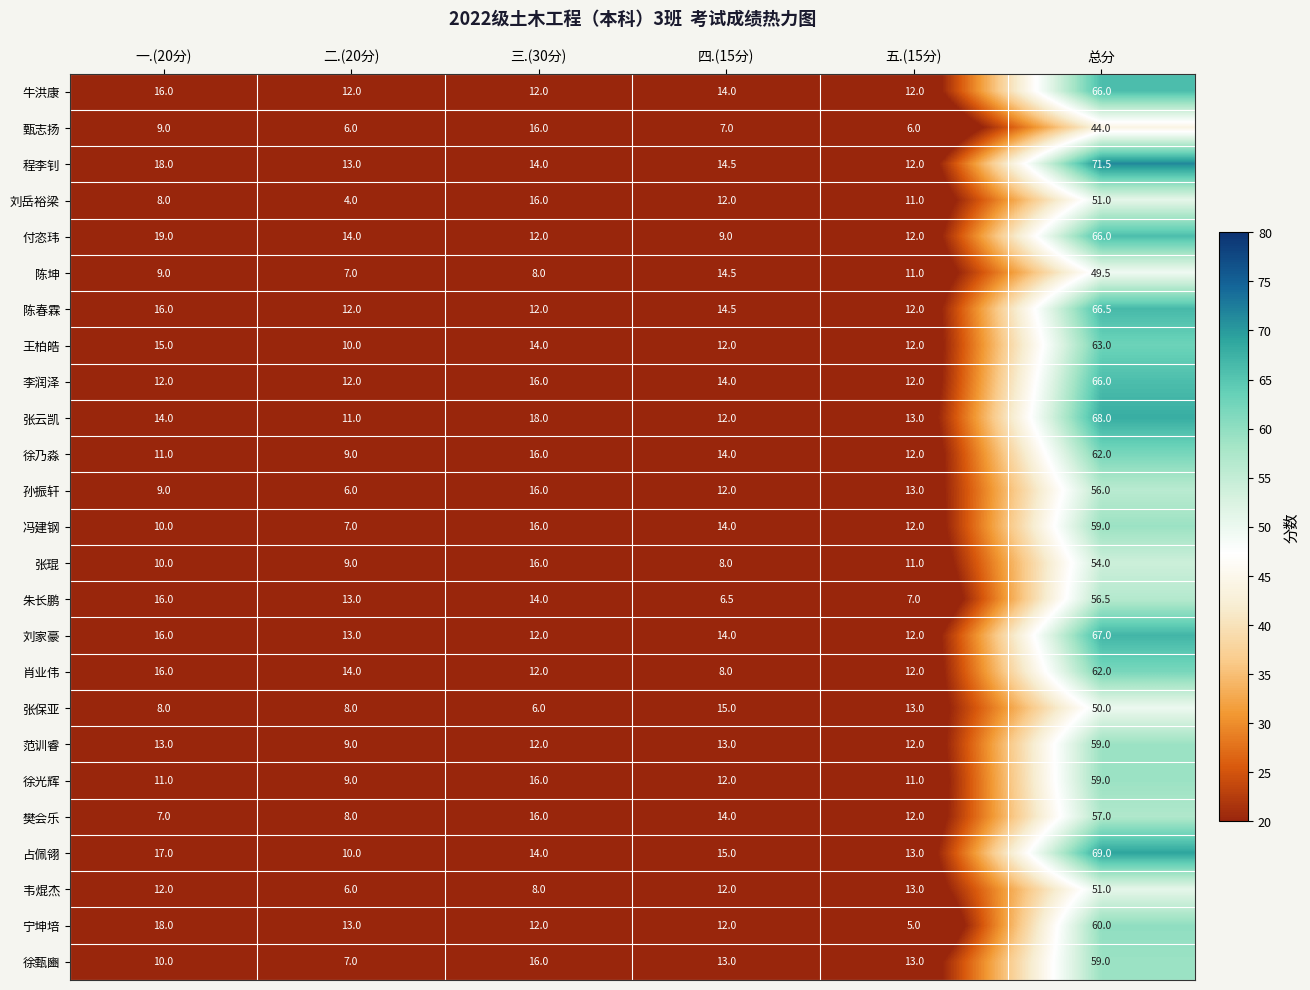

Rank the categories by 樊会乐 value from lowest to highest.

一.(20分), 二.(20分), 五.(15分), 四.(15分), 三.(30分), 总分